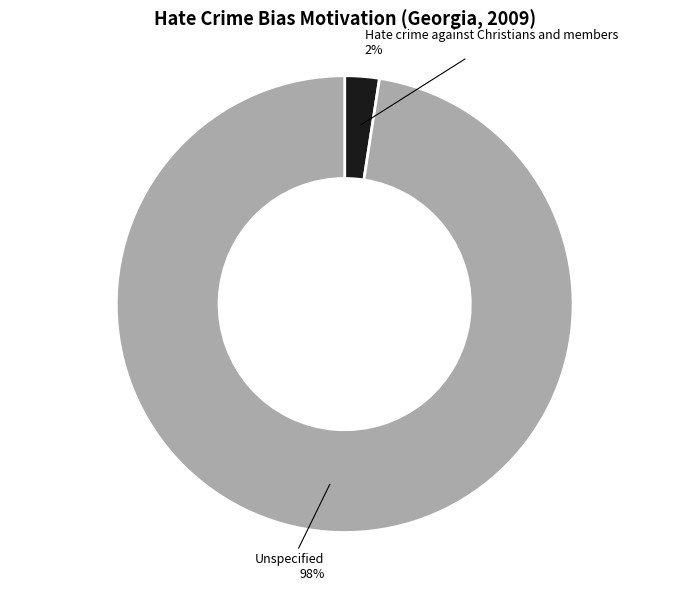

To the nearest percent, what is the average slice percentage?

50%